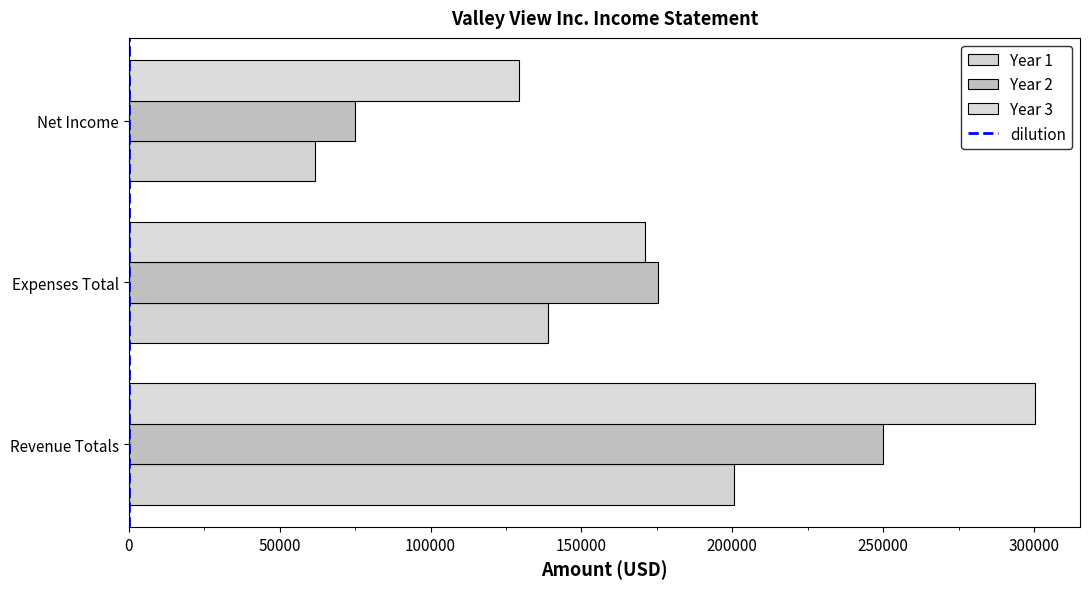

How many categories are shown in the chart?

3